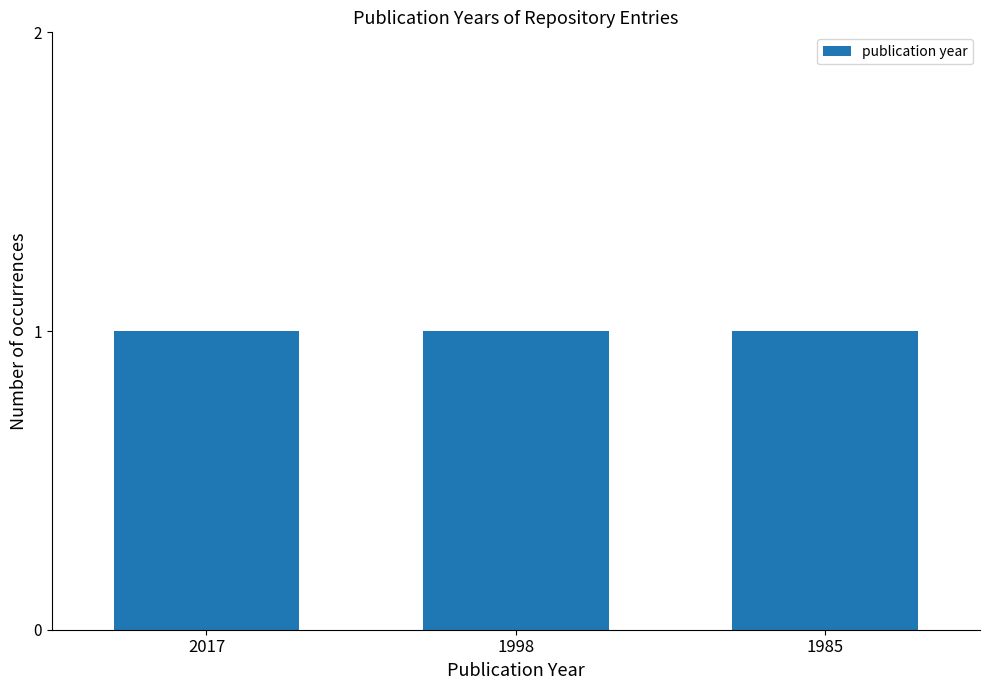

Rank the categories by value from lowest to highest.

1985, 1998, 2017